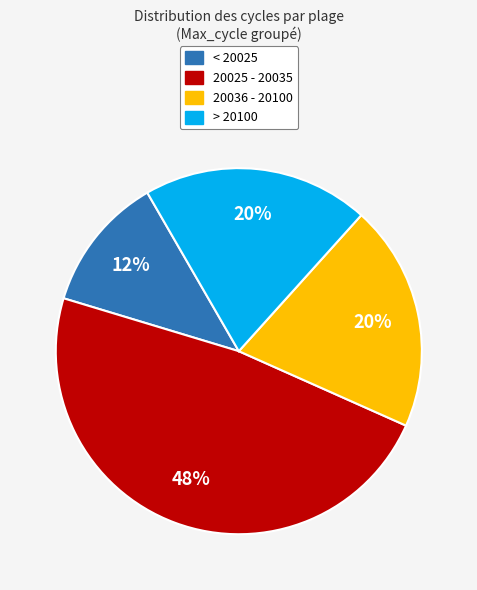

Is there a majority slice in this chart?

No